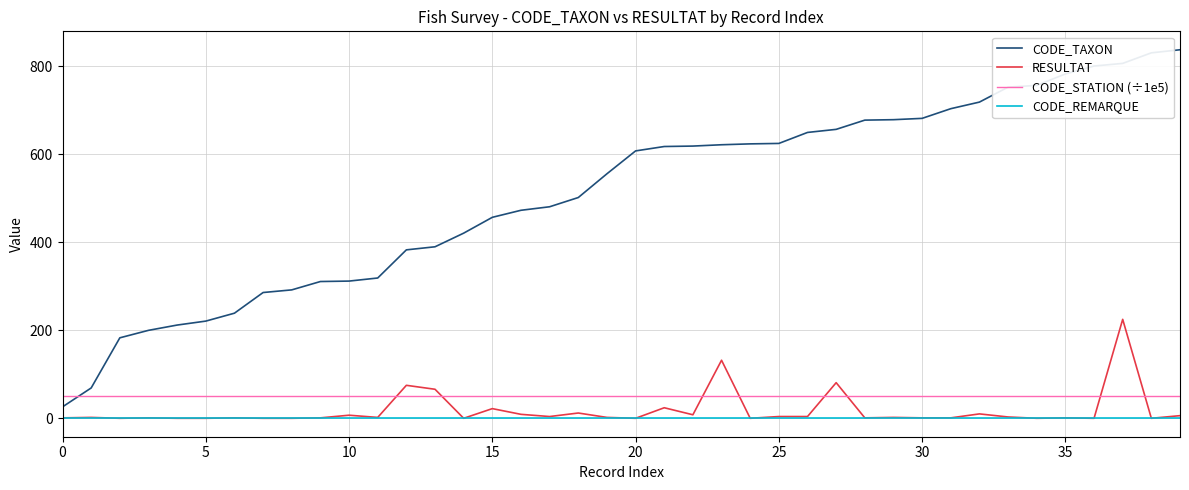

Which series has the widest spread of values?

CODE_TAXON